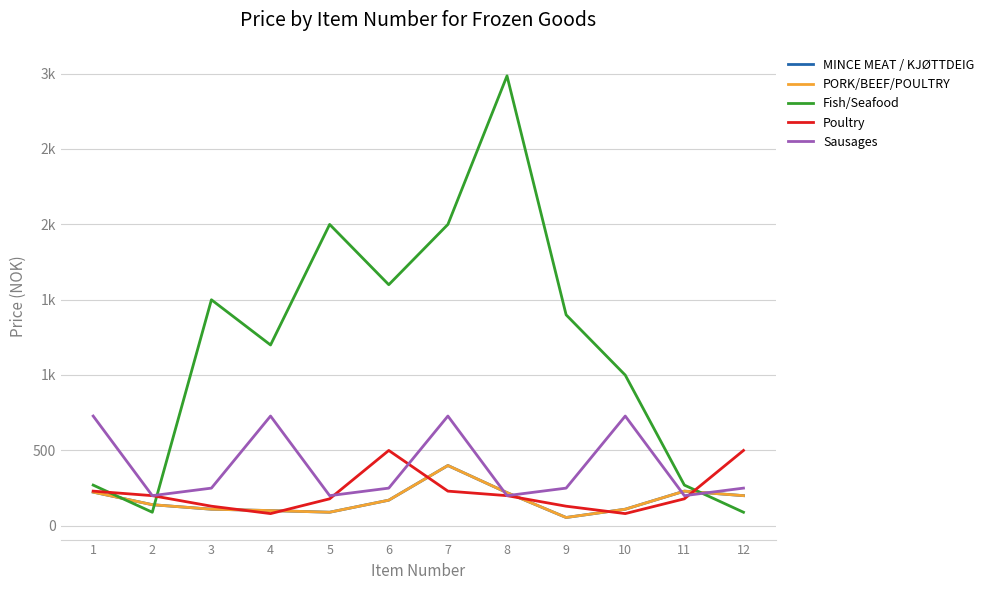

True or false: MINCE MEAT / KJØTTDEIG has more than 1 interior local peaks.

True